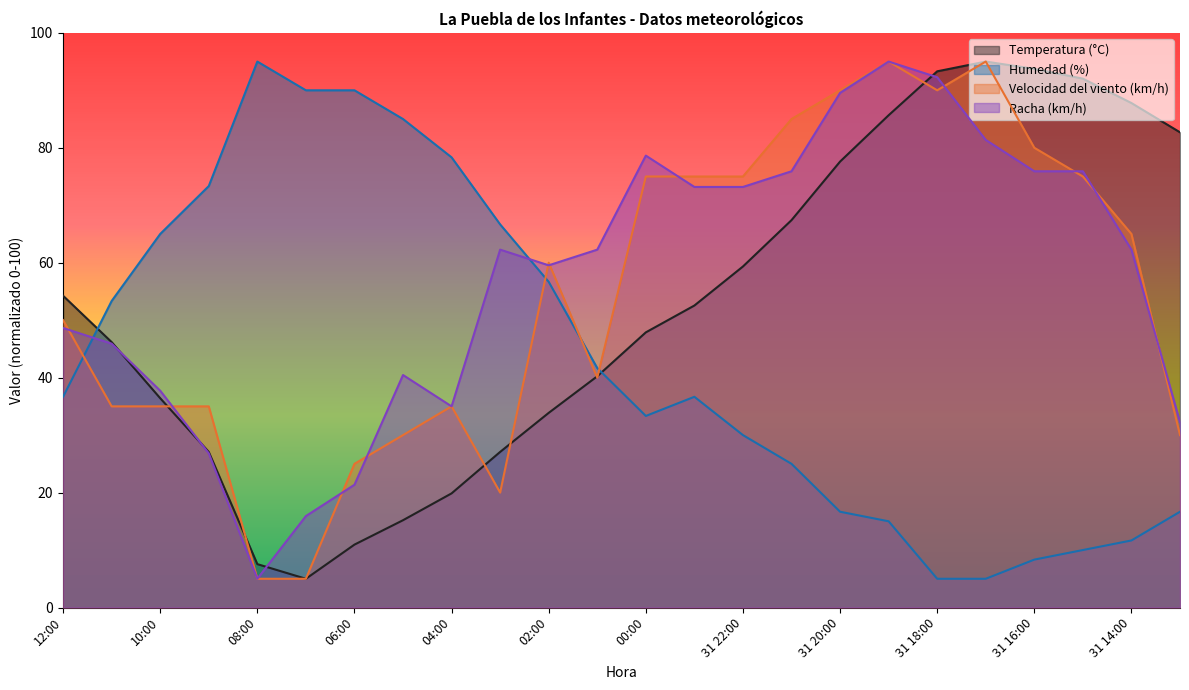

What is the minimum value shown in the chart?

5.0